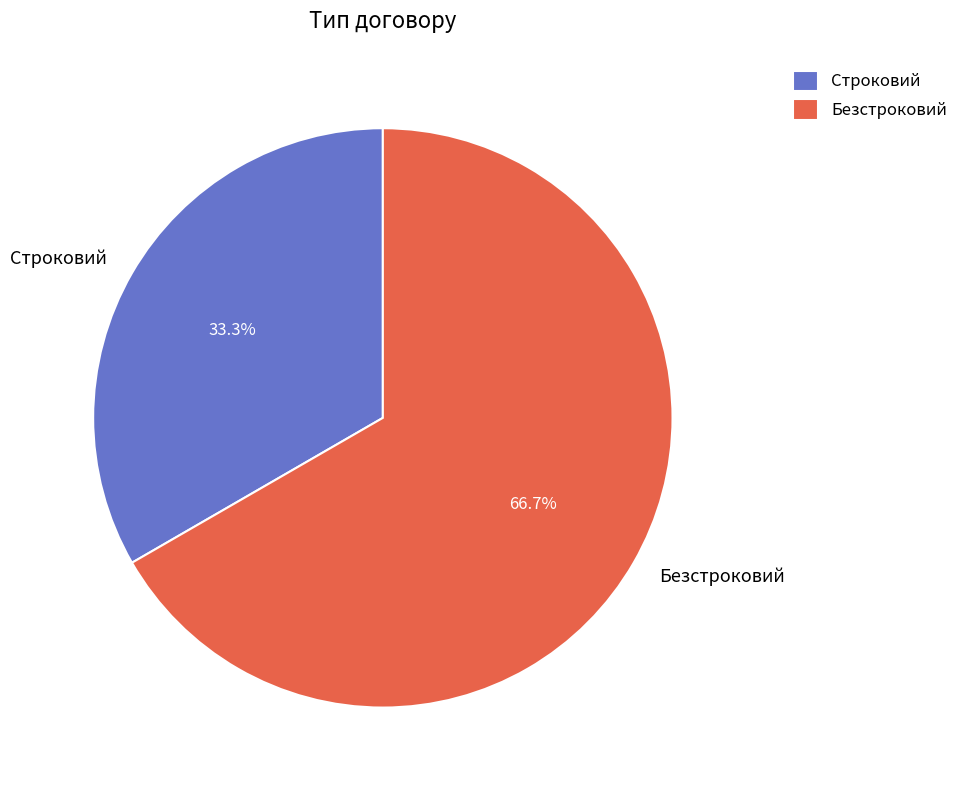

To the nearest percent, what is the average slice percentage?

50%